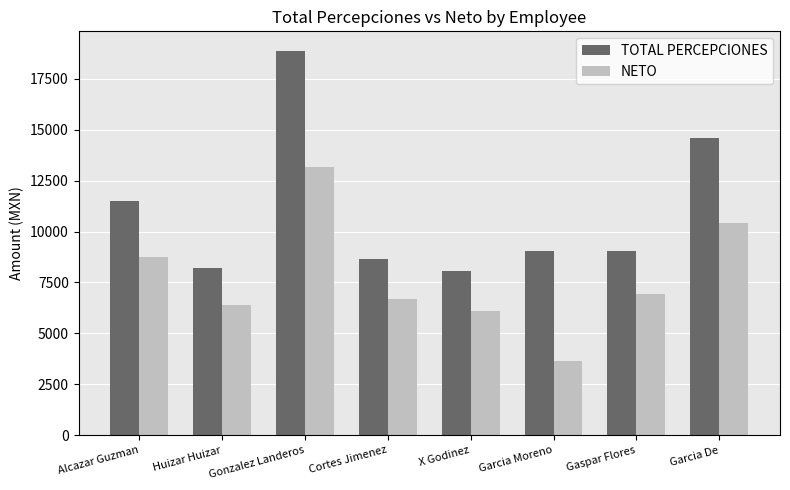

Does the chart contain any negative values?

No